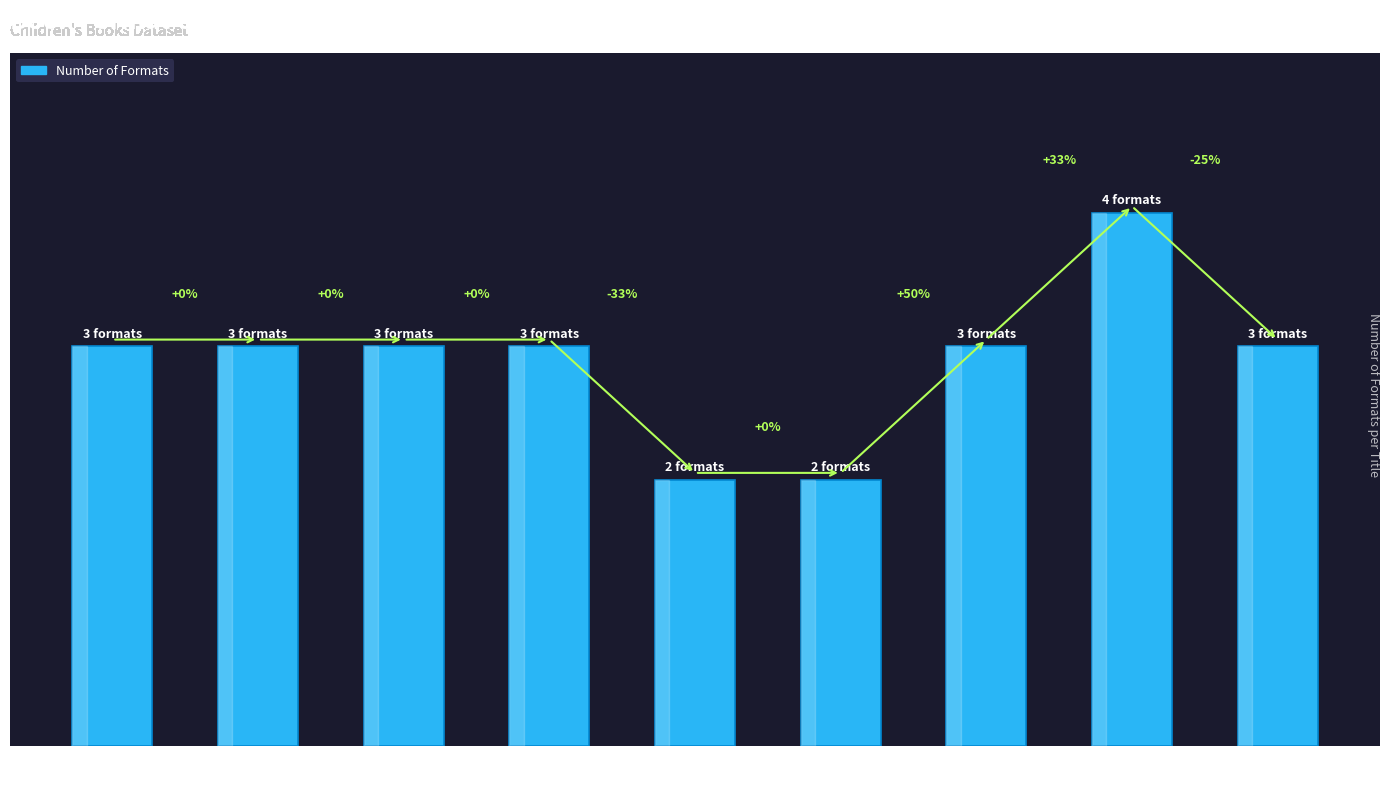

Rank the categories by value from lowest to highest.

Mighty
Mississippi, Rocky
Mountains, Elephants
Don't Like Ants, Mars, Moon, Volcano!, Snuggle Up
ZooBorns!, Hello, Mommy
ZooBorns!, ZooBorns!